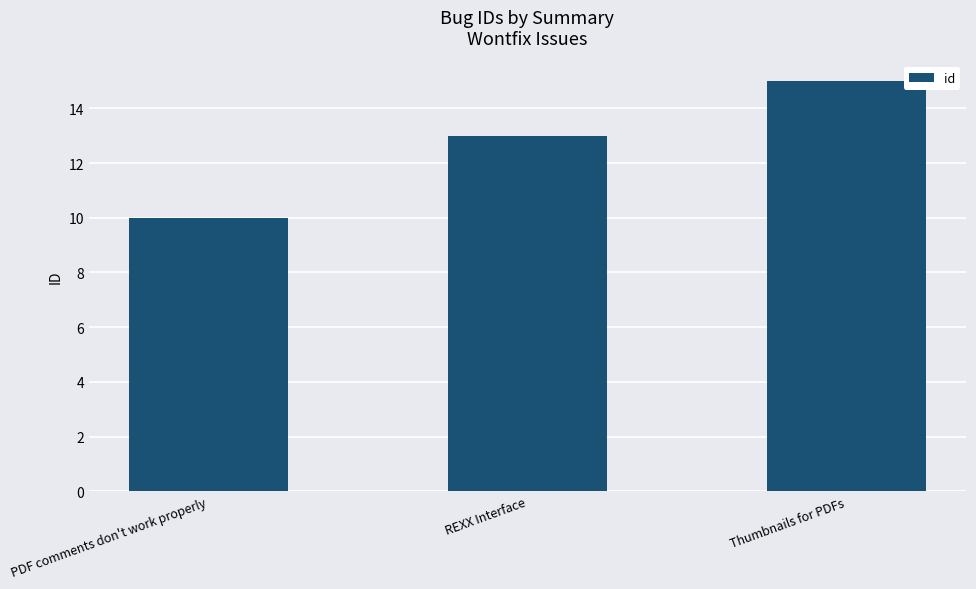

Reading right to left, transcribe all the data shown in this chart.

15	13	10